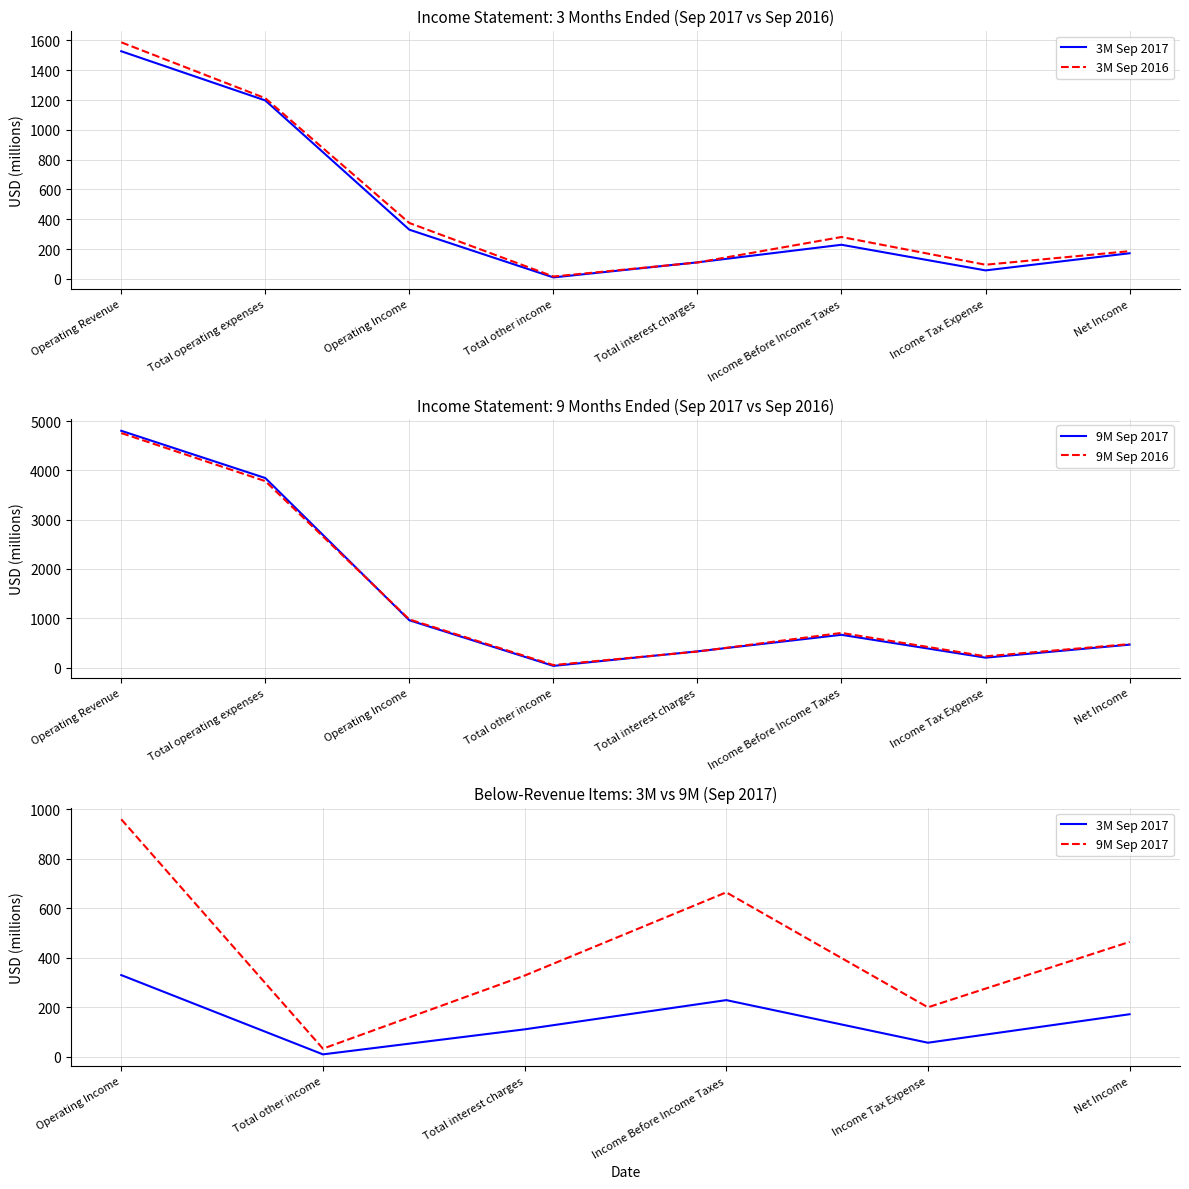

What is the value of the 3M Sep 2017 point at the 6th from the left?

229